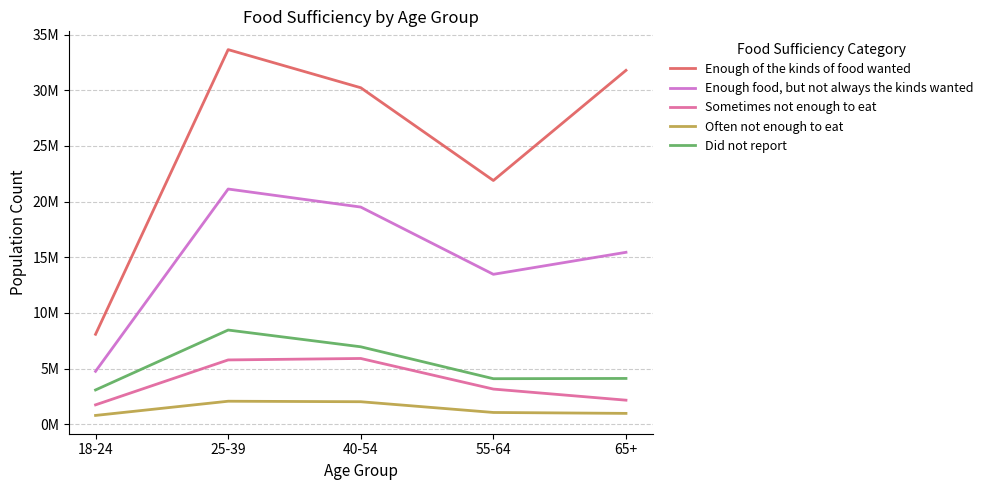

What are all the series names shown in the legend?

Enough of the kinds of food wanted, Enough food, but not always the kinds wanted, Sometimes not enough to eat, Often not enough to eat, Did not report